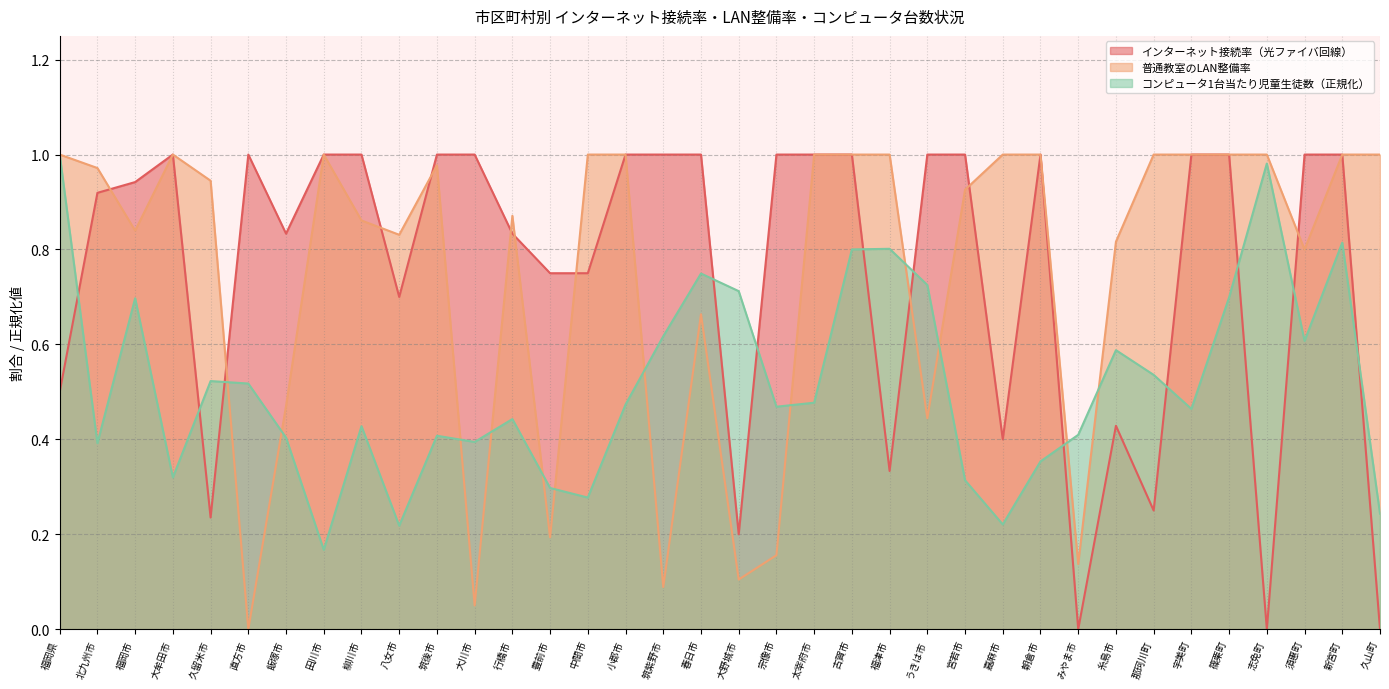

In 普通教室のLAN整備率, how many points are lower than both neighbors (excluding endpoints)?

10